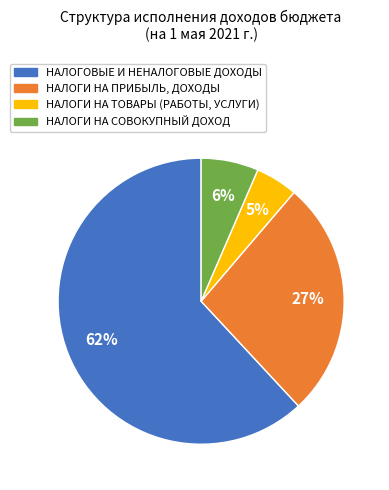

To the nearest percent, what is the average slice percentage?

25%